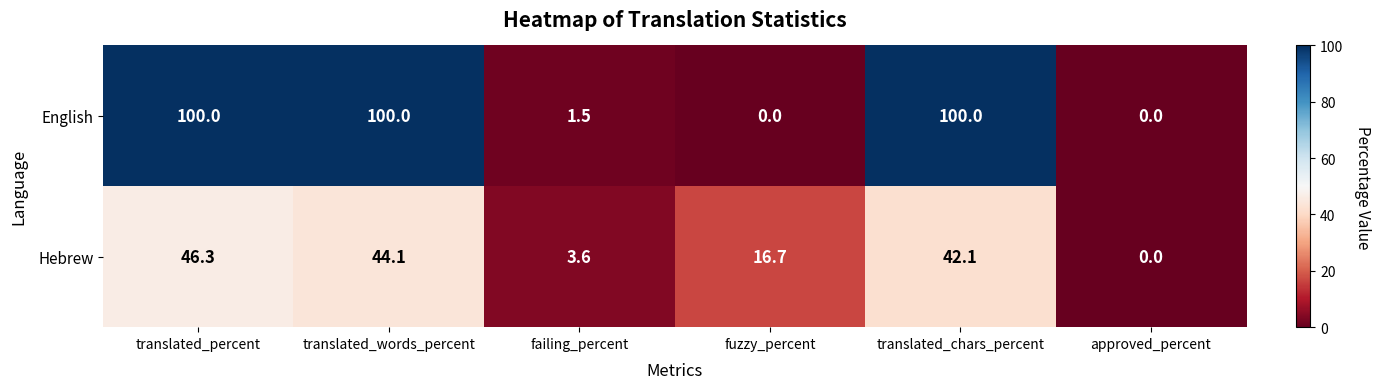

Is it true that Hebrew equals 16.7 at fuzzy_percent?

True